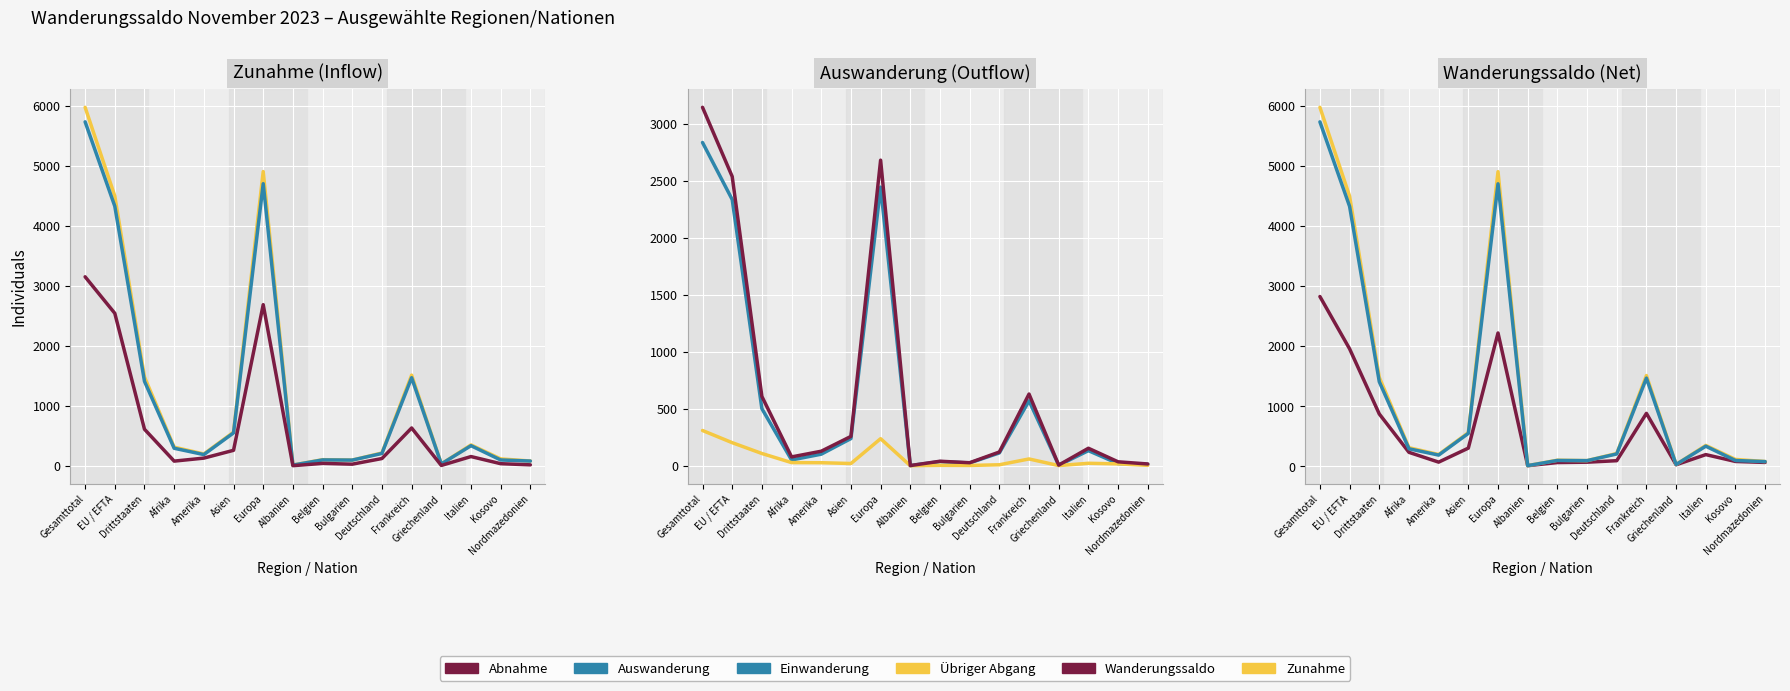

What position from the left is Griechenland?

13